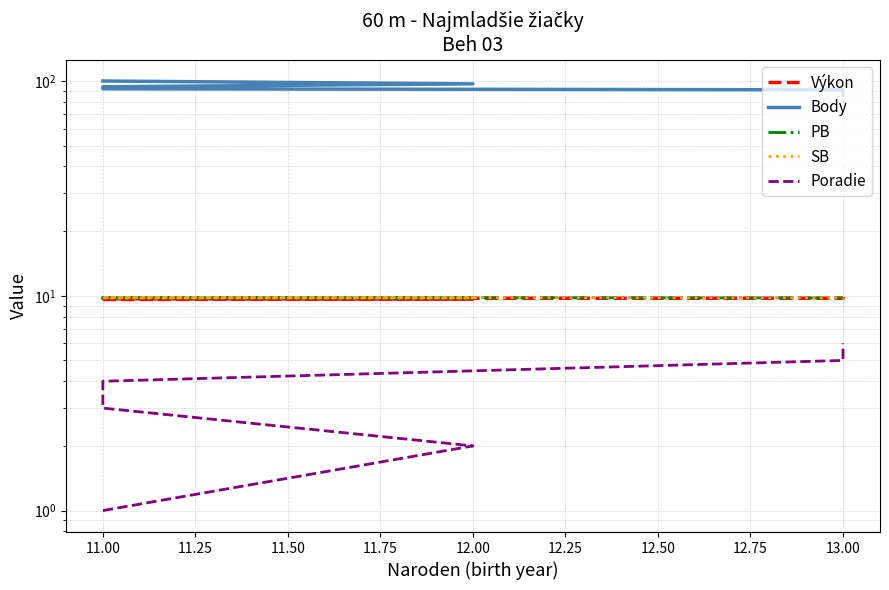

Which series has the largest total across all categories?

Body